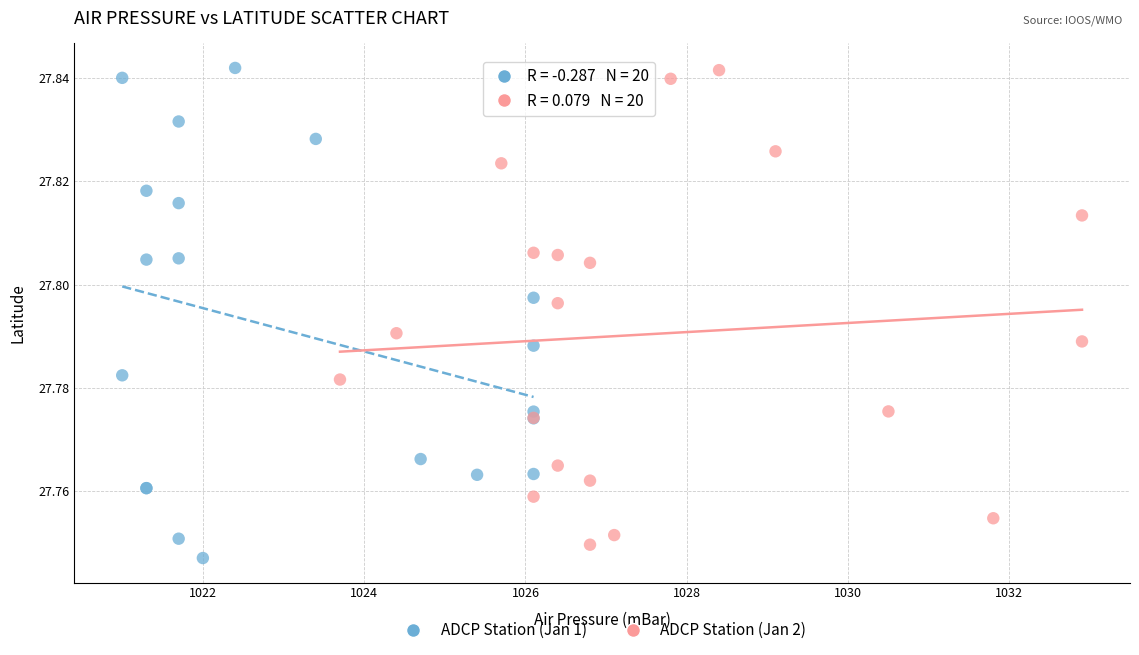

Which series reaches the minimum Y coordinate?

ADCP Station (Jan 1)